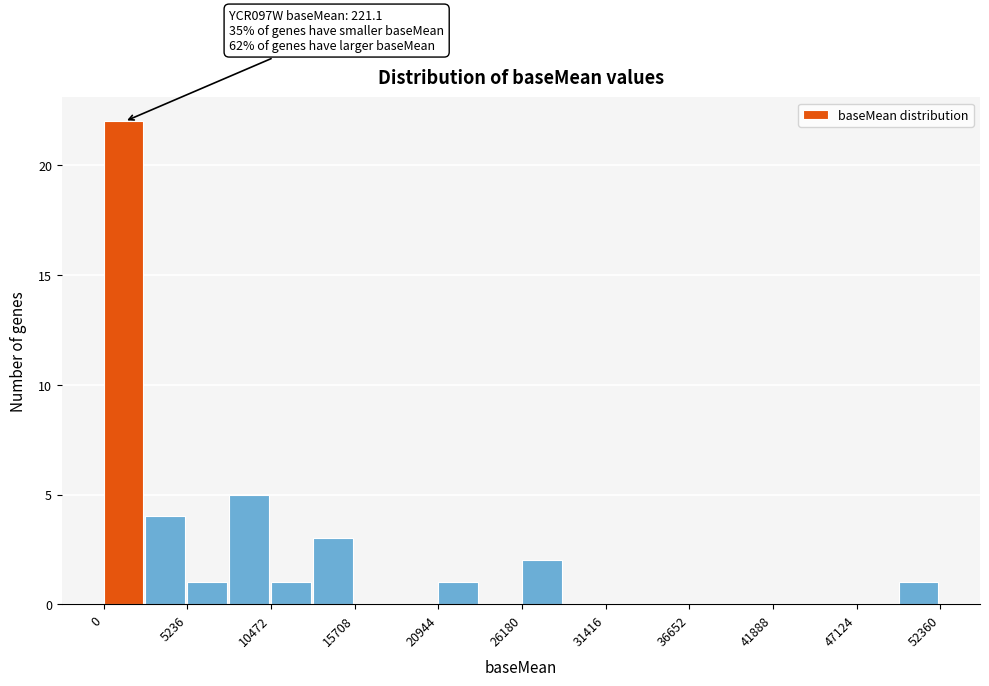

Around what value on the x-axis is the tallest bar? Give the approximate position of its centre, as read against the axis.

1000